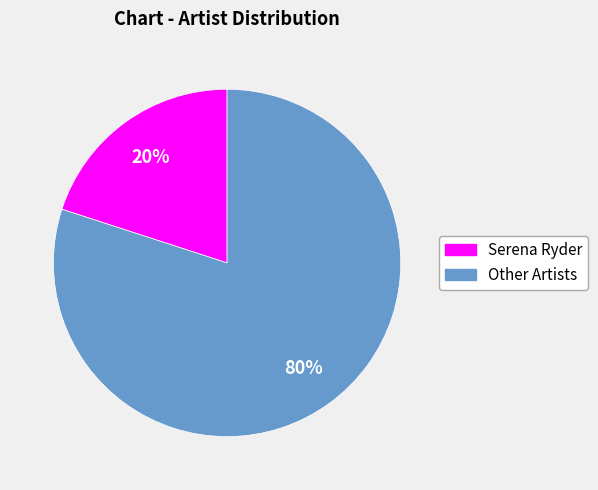

Is there a majority slice in this chart?

Yes